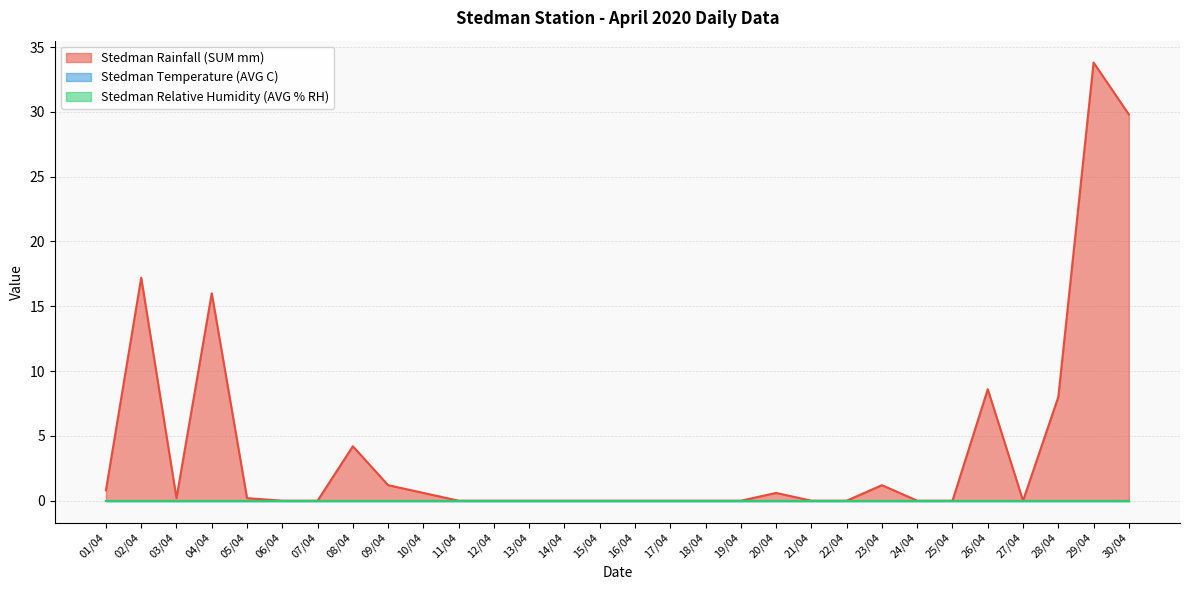

At how many categories does at least one series exceed 16?

3